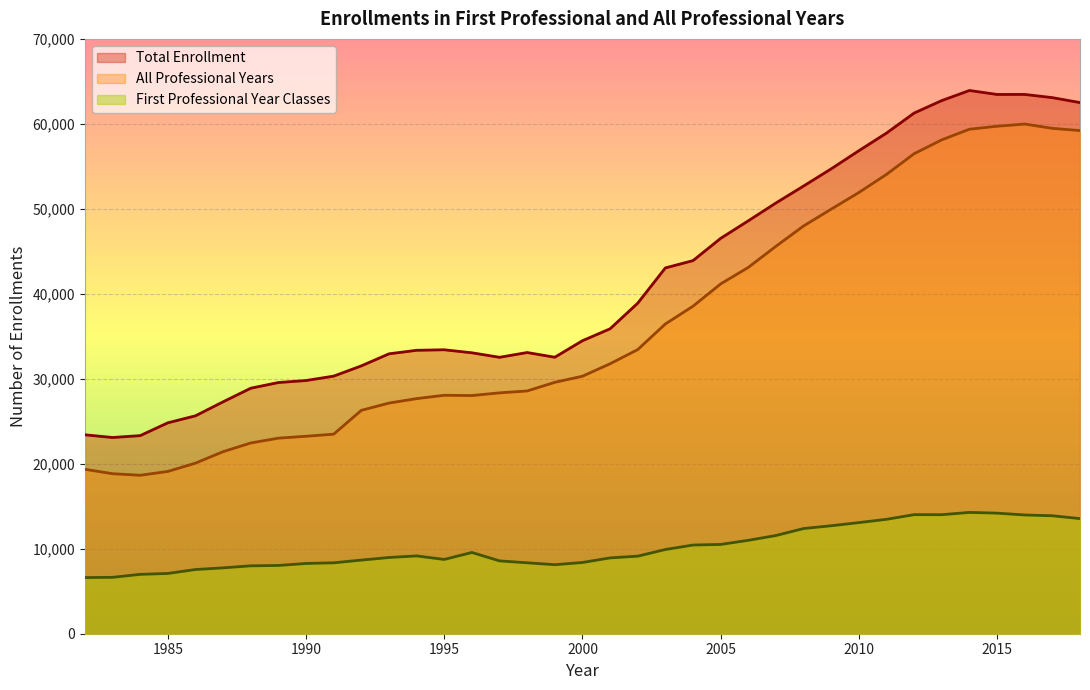

True or false: All Professional Years has more than 2 points higher than both neighbors.

False